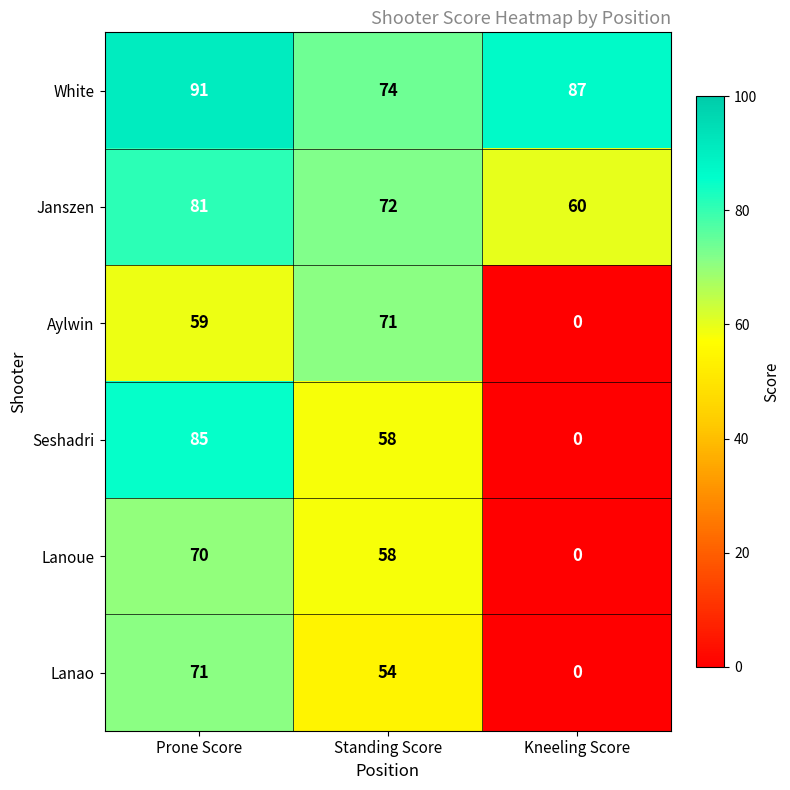

How many data points in Seshadri are less than 58?

1